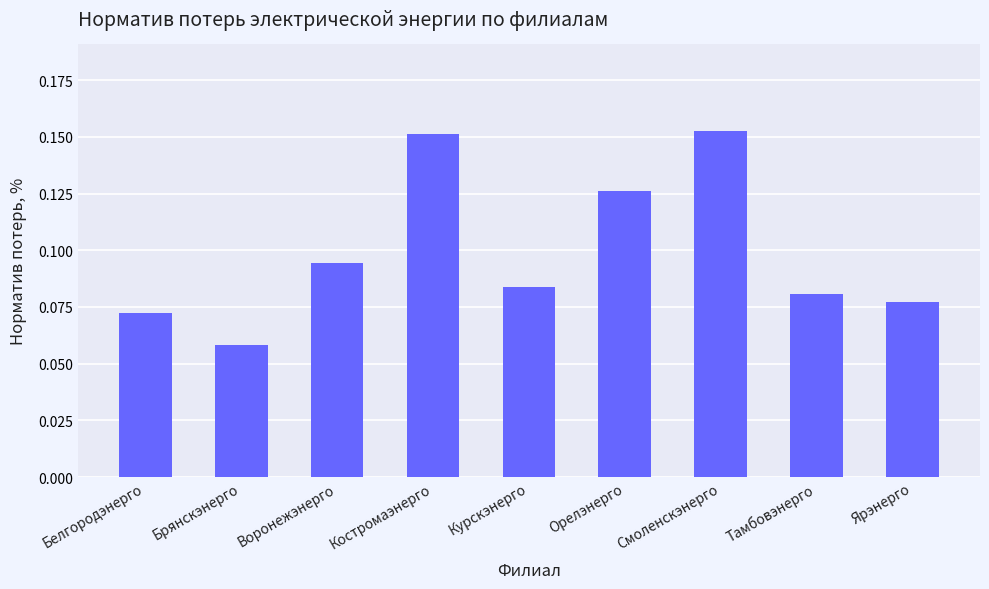

What is the change in value from Воронежэнерго to Костромаэнерго?

+0.1